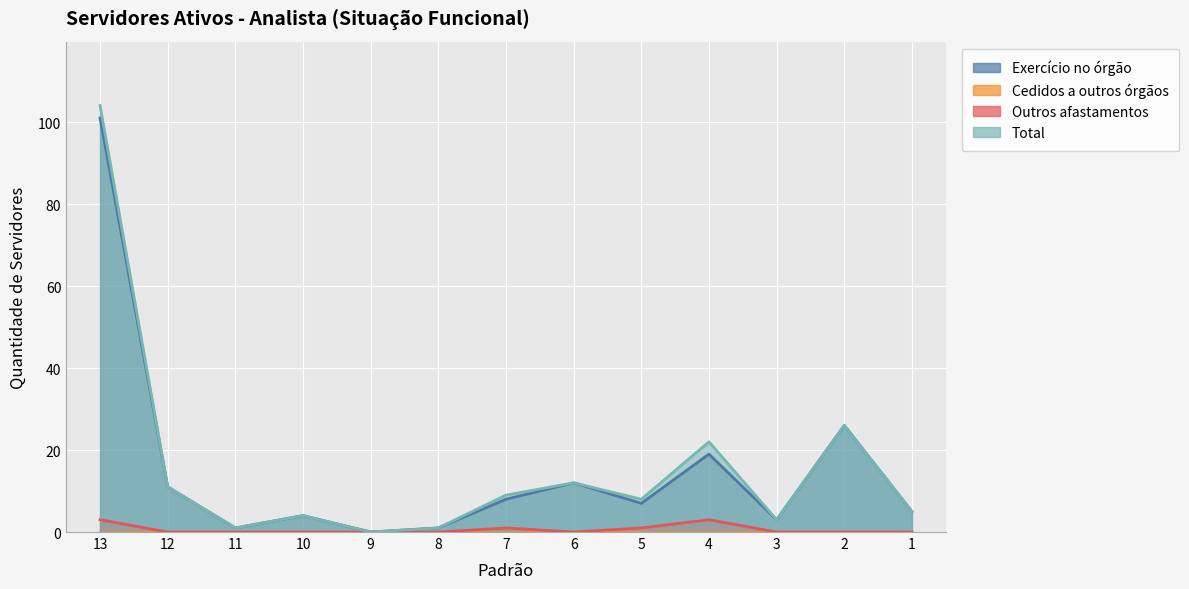

What is the value of the Outros afastamentos point at the 7th from the left?

1